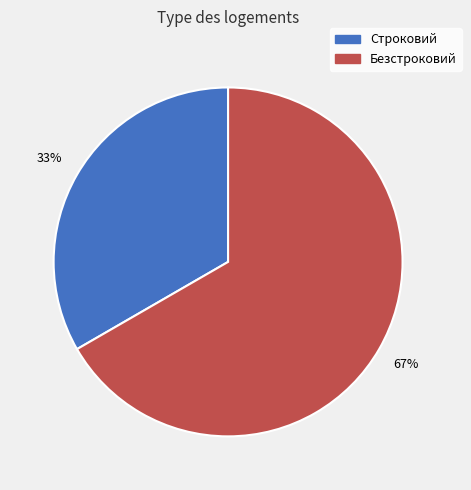

The Безстроковий slice represents 67% of the pie. True or false?

True